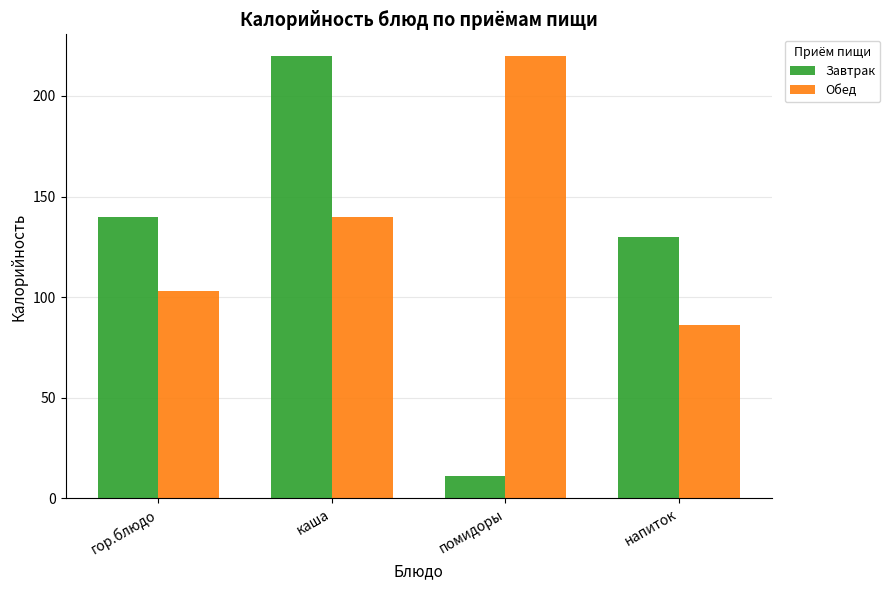

Where is Обед nearest to the value 152?

каша